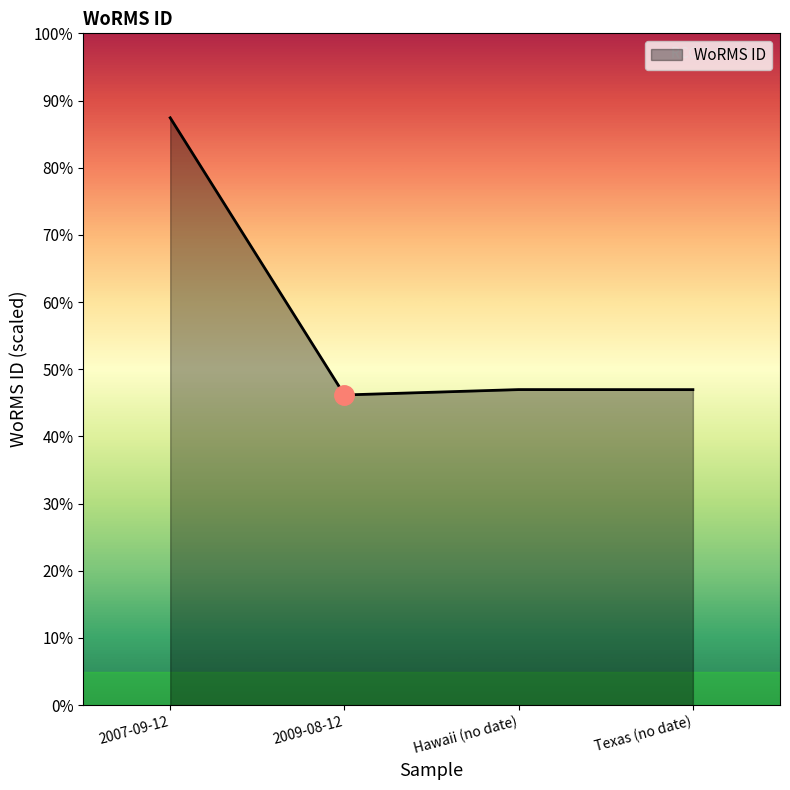

Does the chart display data point markers on the line(s)?

No